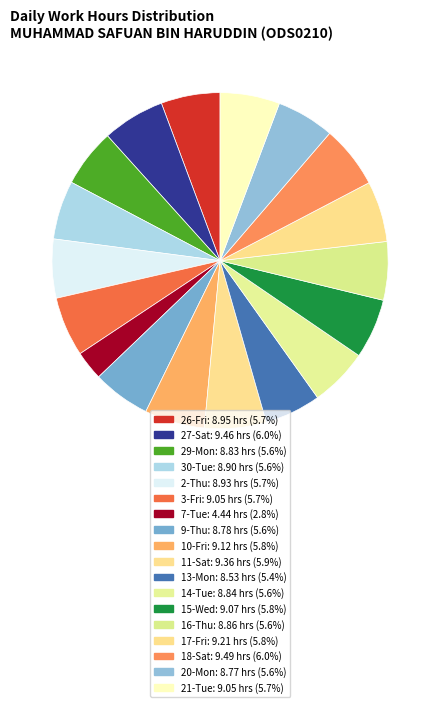

True or false: 13-Mon accounts for 1% of the total.

False